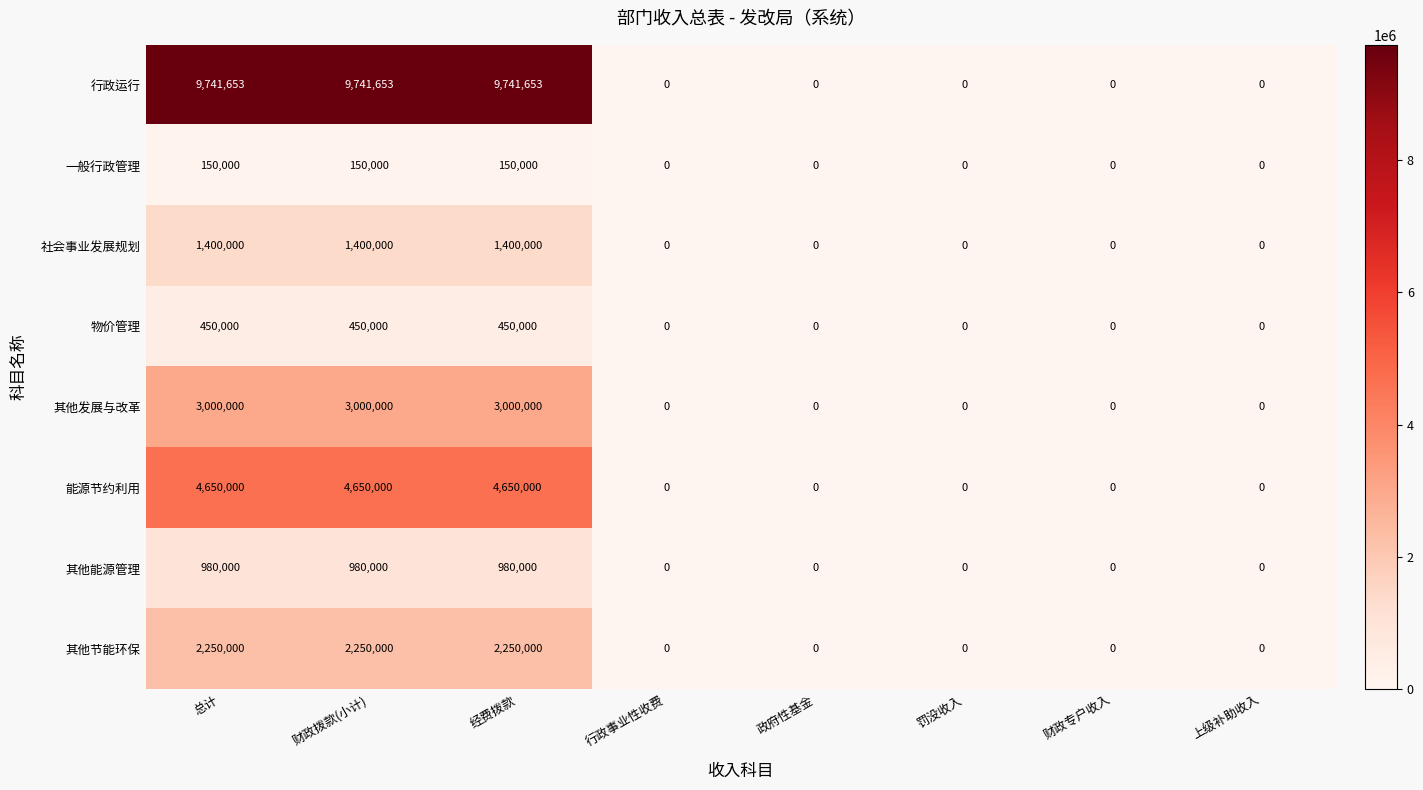

How many 行政运行 values are between 0 and 9741653?

8